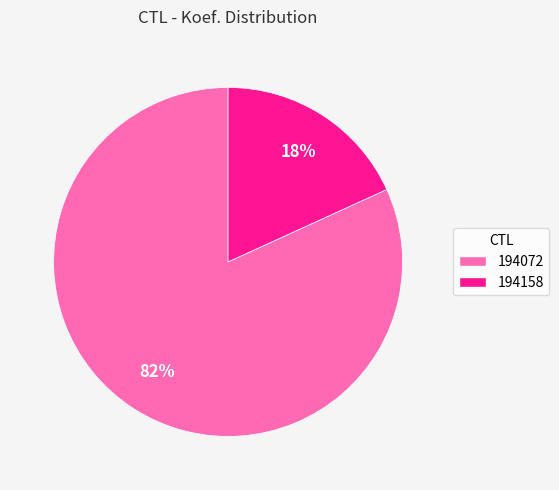

To the nearest percent, what is the difference between the 194158 and 194072 slice percentages?

64%